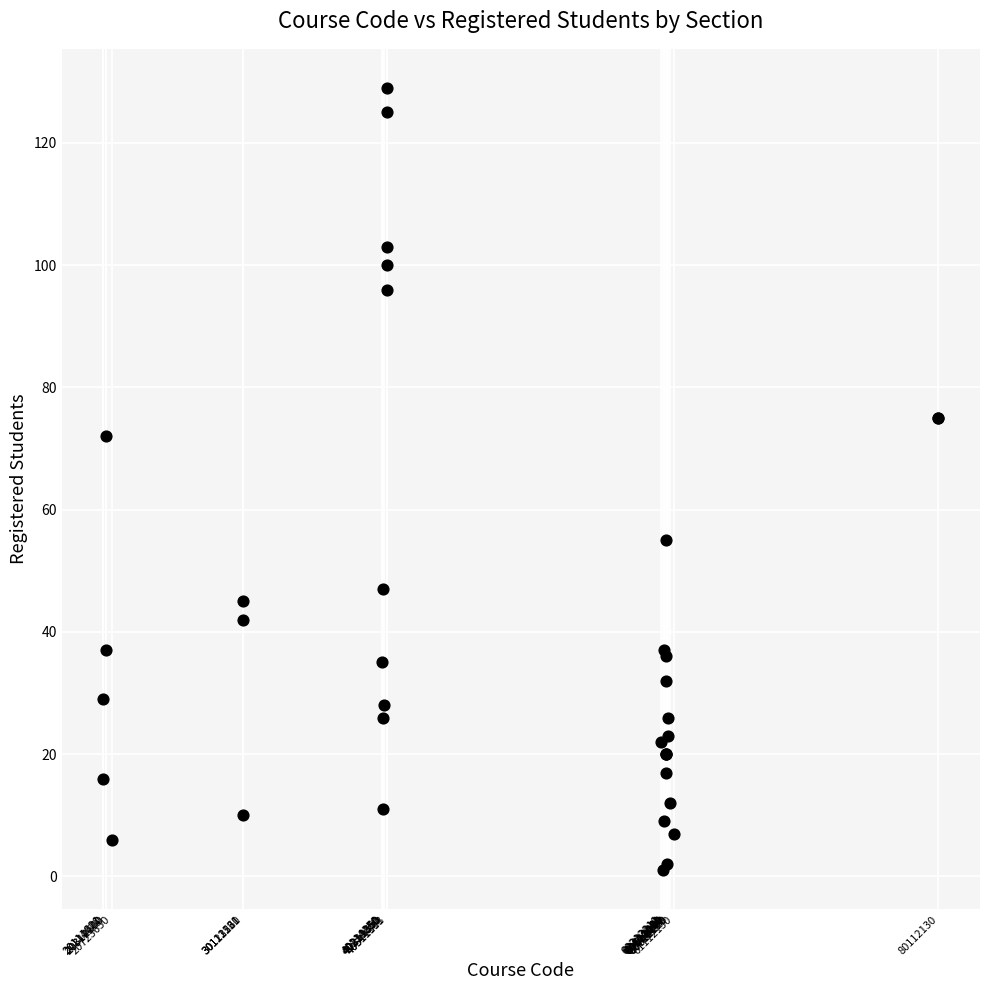

What Y value in the scatter plot is closest to 65?

72